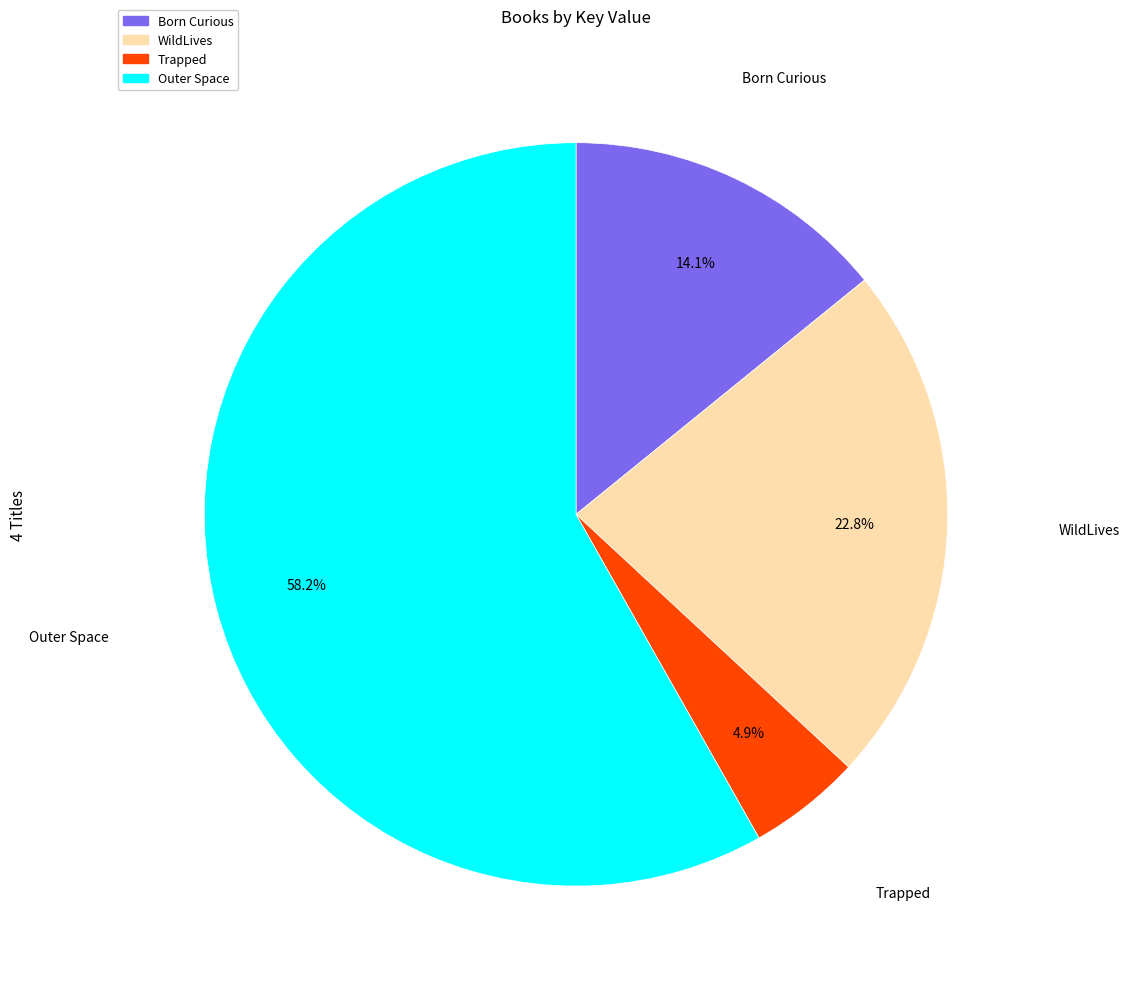

What is the smallest slice in the pie chart?

Trapped